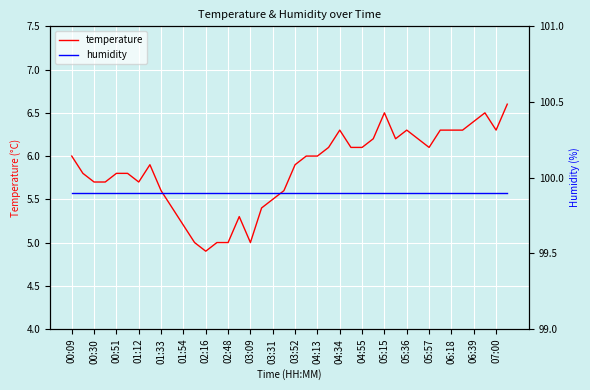

How many distinct data groups are displayed?

2